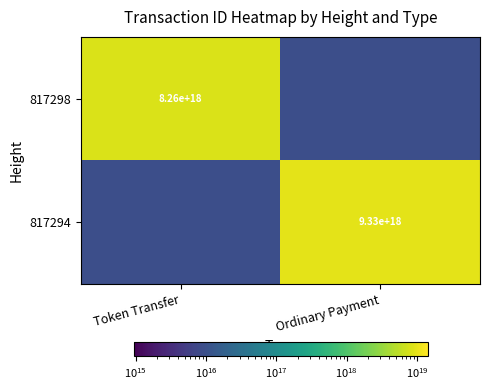

At which category is the sum across all series the highest?

Ordinary Payment